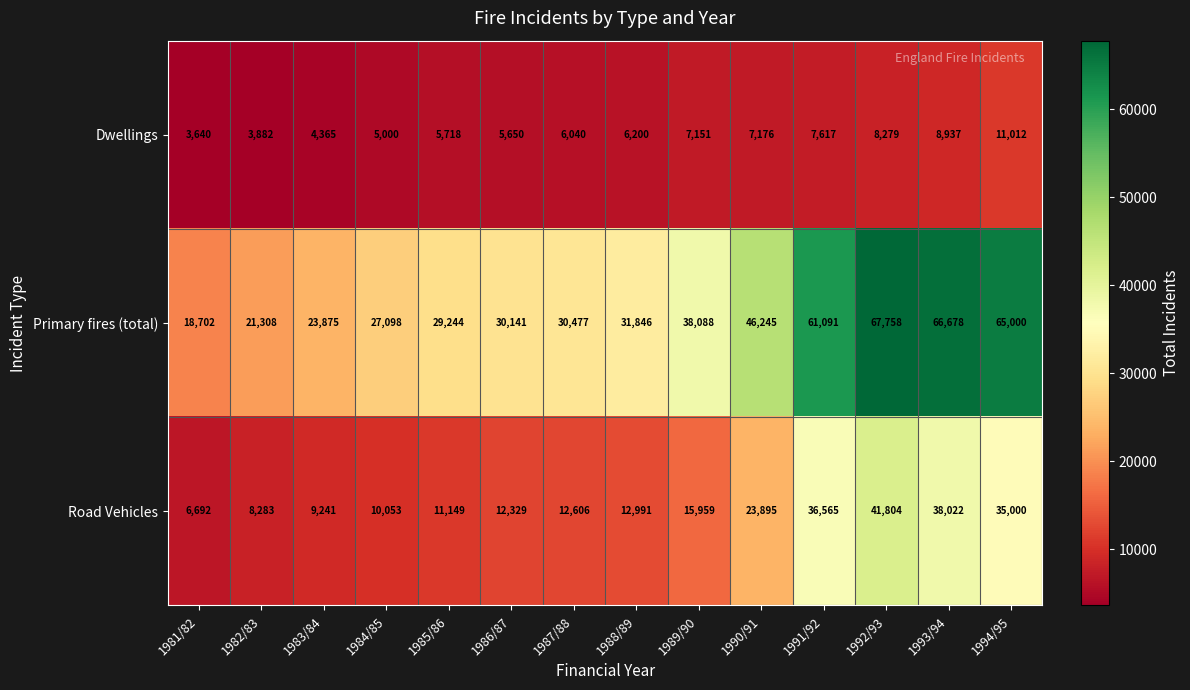

At which label is Dwellings closest to 7326?

1990/91